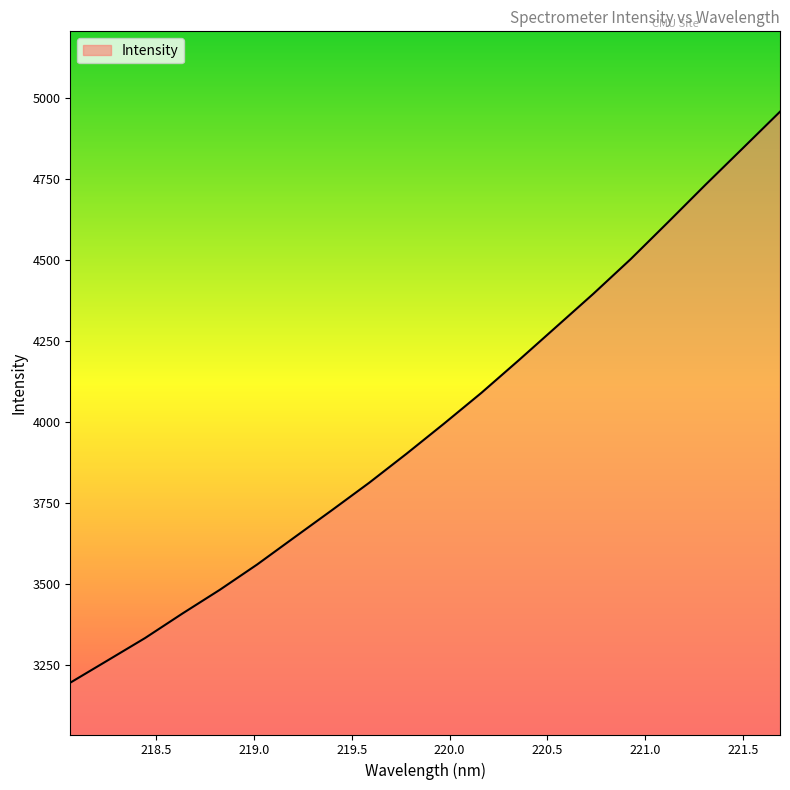

Reading right to left, what are all the values shown in this chart?

4956.8	4843.8	4731.1	4615.9	4502.2	4395.3	4292.7	4190.1	4089.6	3994.7	3902.2	3812.7	3727.9	3644.3	3560.5	3482.3	3409.2	3333.5	3264.6	3196.0